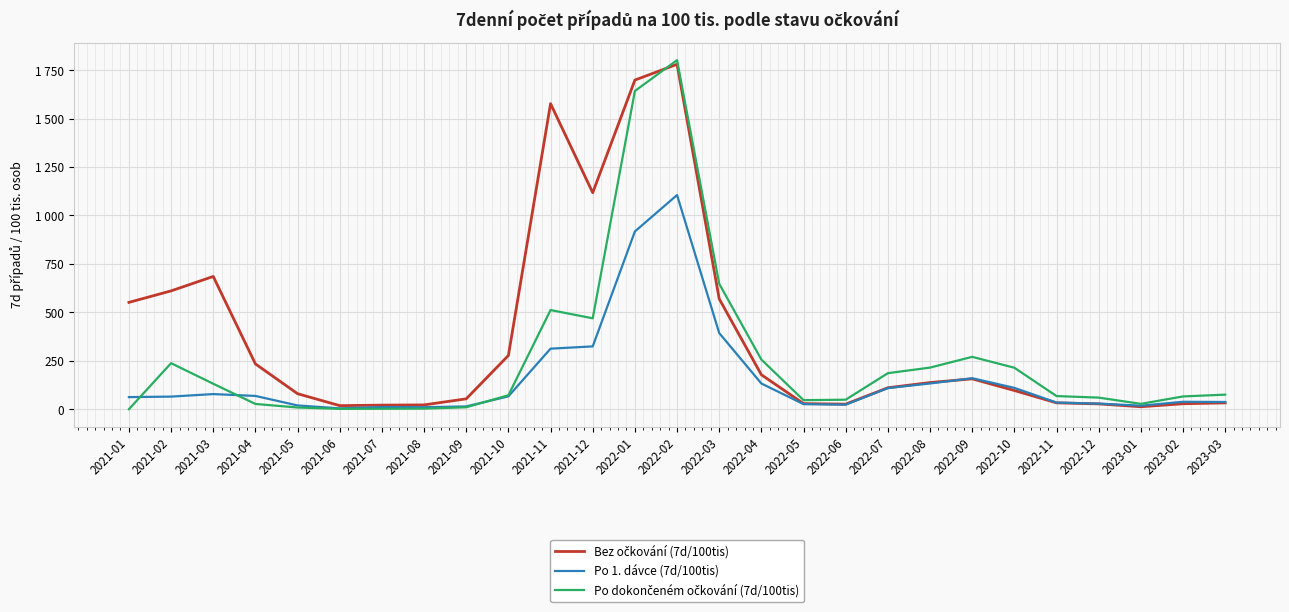

Does the chart have visible grid lines?

Yes